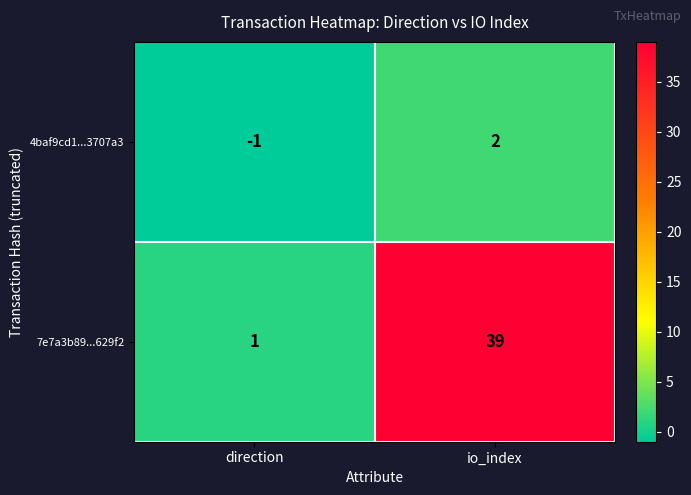

Is the value of 7e7a3b89...629f2 at direction greater than the value of 4baf9cd1...3707a3 at io_index?

No